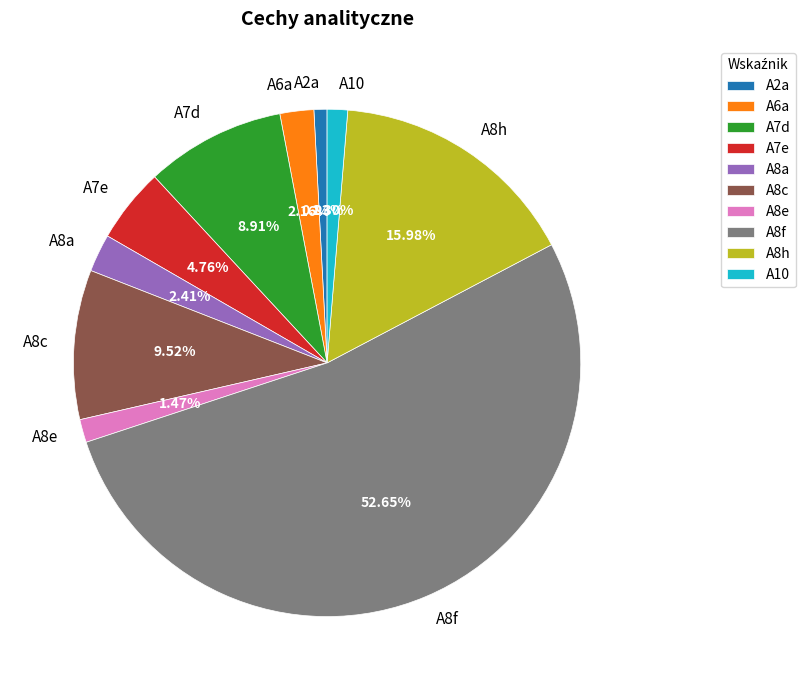

Which has a higher value, A8a or A7e?

A7e